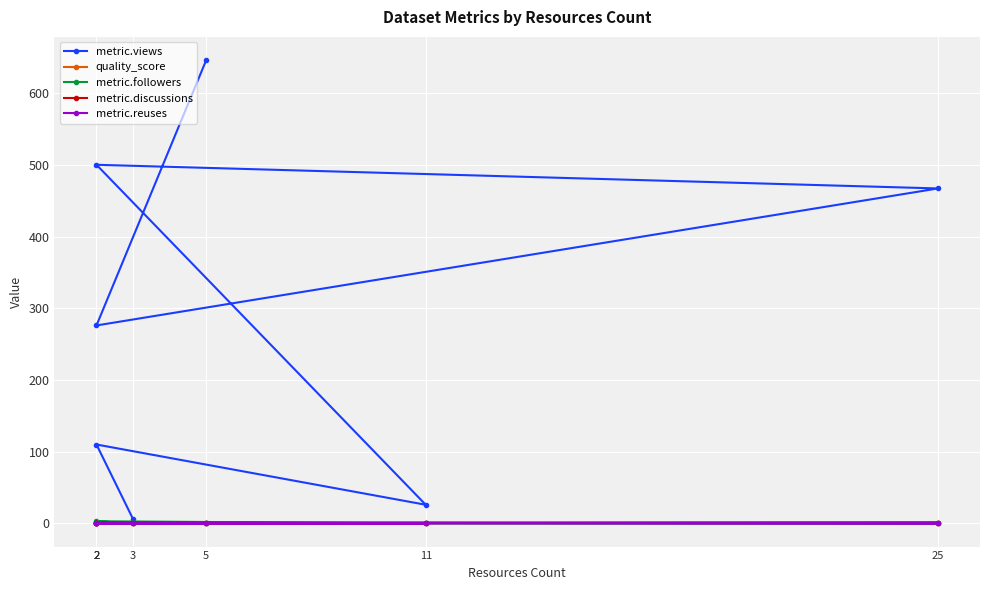

What is the label of the 7th point from the right?

3